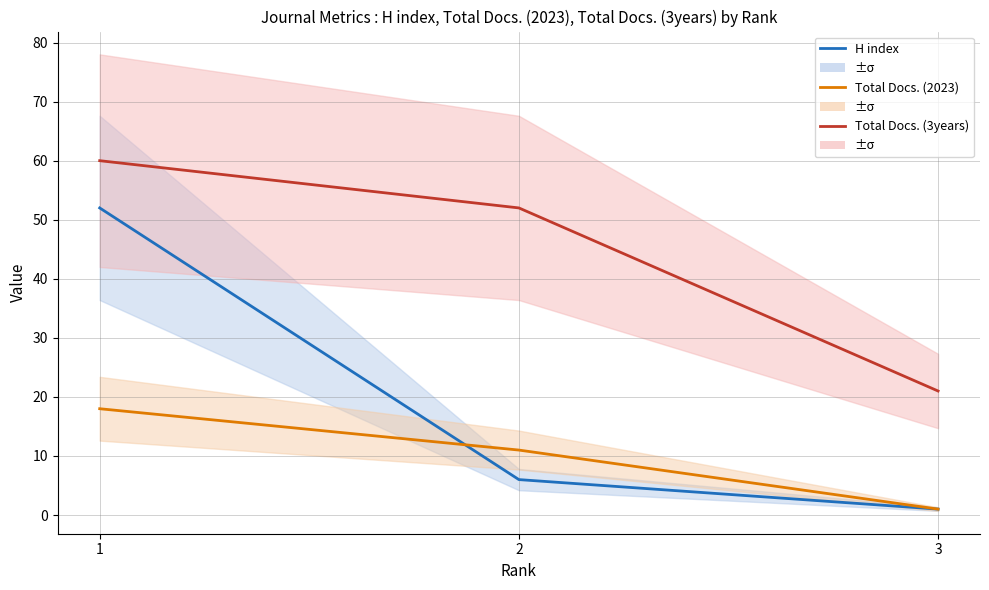

How many values in the Total Docs. (3years) series exceed 52?

1